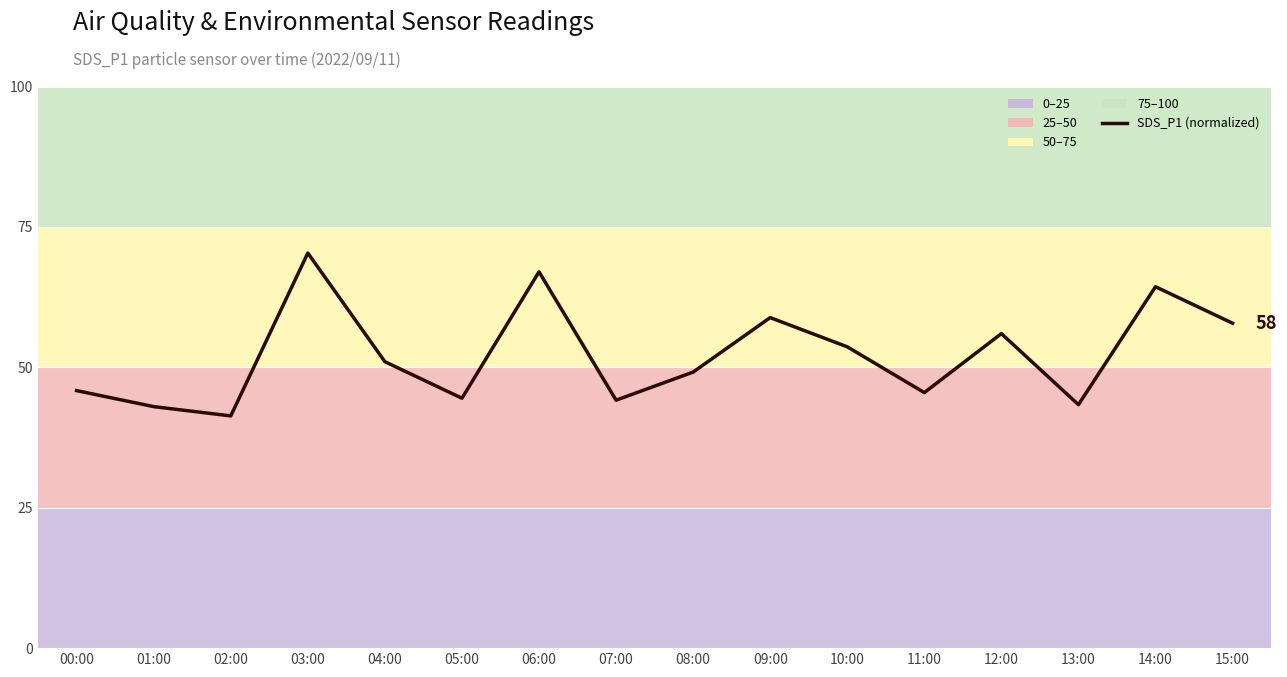

What position from the right is 15:00?

1